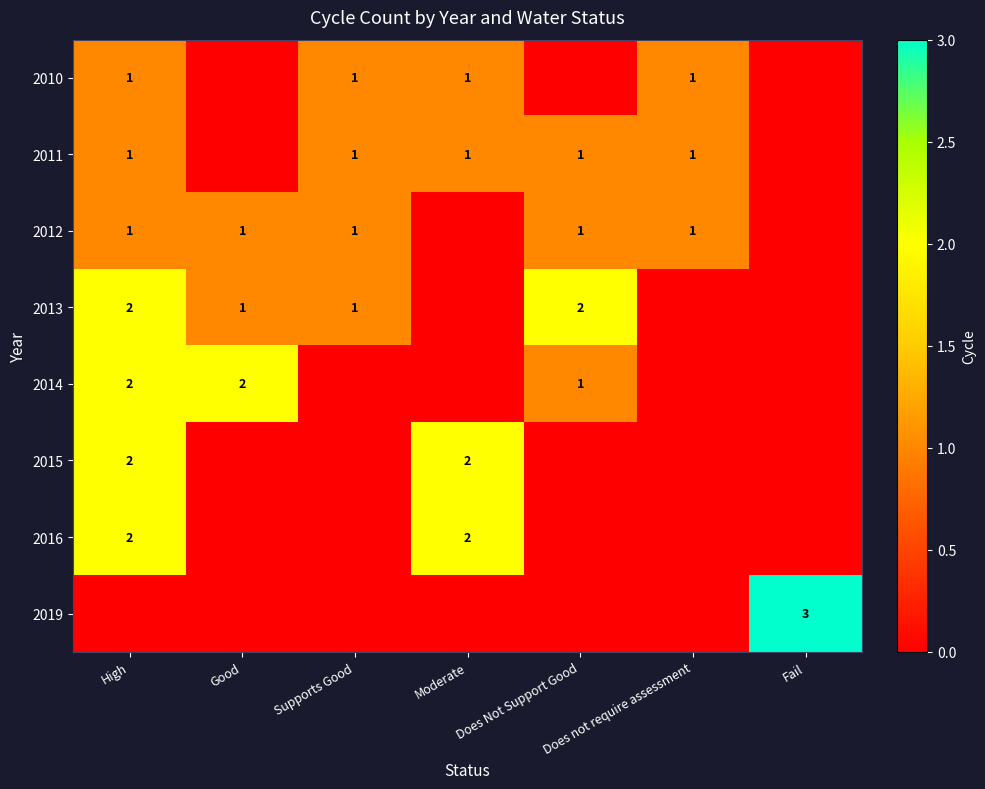

The value of 2010 at Does not require assessment is 0. True or false?

False